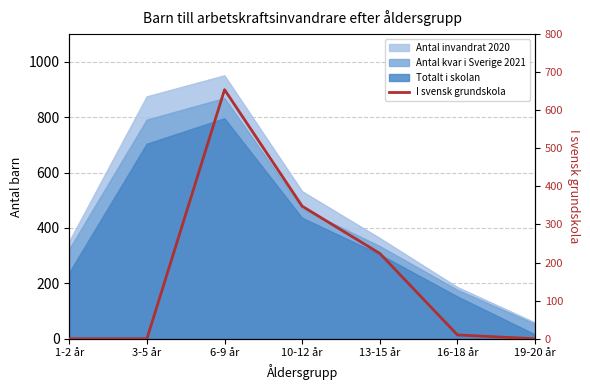

Rank the categories by value from highest to lowest.

6-9 år, 10-12 år, 13-15 år, 16-18 år, 1-2 år, 3-5 år, 19-20 år